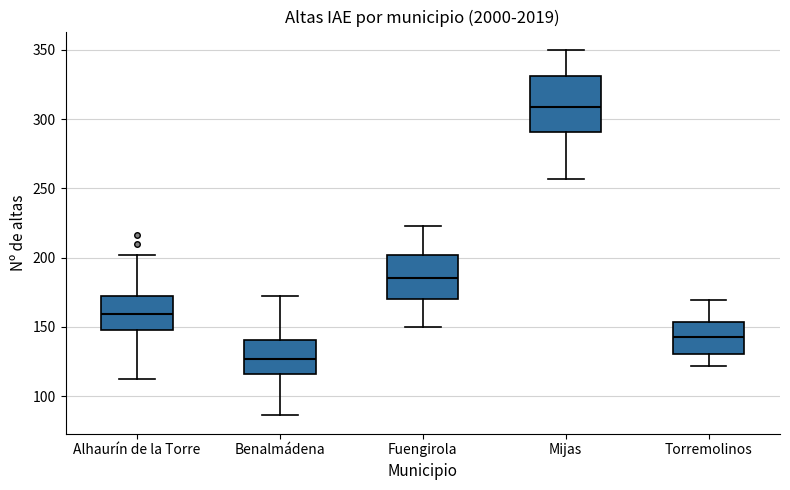

Reading left to right, transcribe this box plot: for each box, give where its median line is, the range the box spans, and where its two whiskers end, as read against the y-axis. The values are not printed on the chart, so give them approximately, as read against the axis.

Alhaurín de la Torre: median 160, box 150 to 170, whiskers 110 to 200
Benalmádena: median 125, box 115 to 140, whiskers 85 to 170
Fuengirola: median 185, box 170 to 200, whiskers 150 to 225
Mijas: median 310, box 290 to 330, whiskers 255 to 350
Torremolinos: median 145, box 130 to 155, whiskers 120 to 170